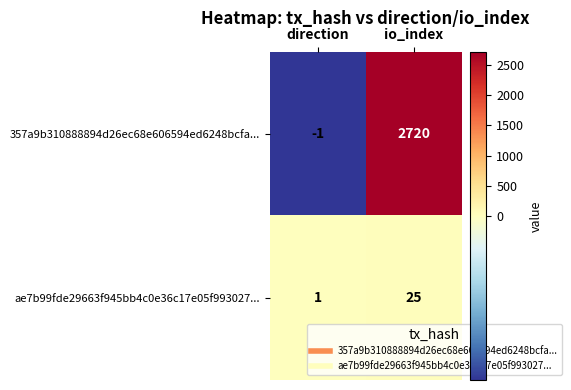

What is the difference between the maximum and minimum values in the 357a9b310888894d26ec68e606594ed6248bcfa... series?

2721